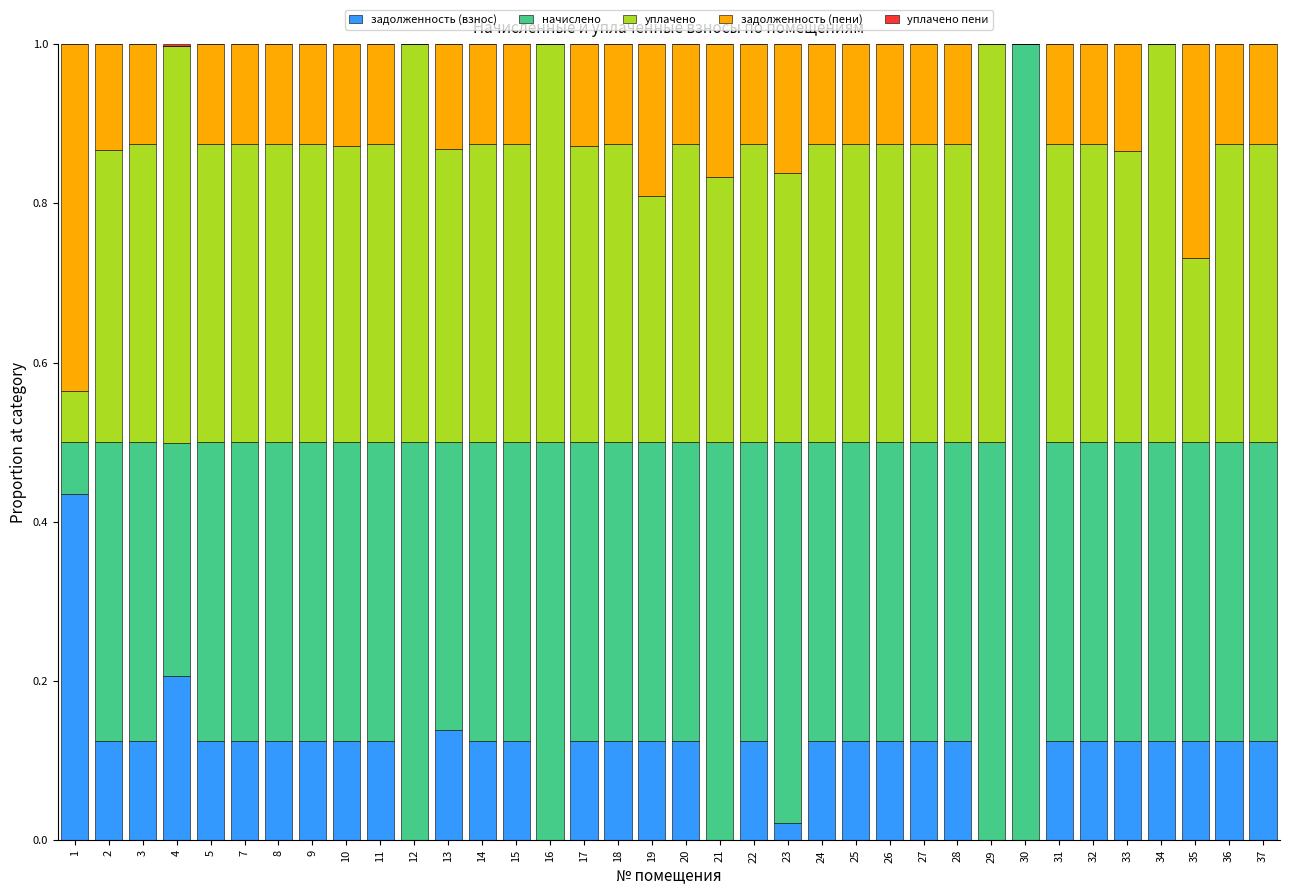

What is the total value across all series at 25?

1.0